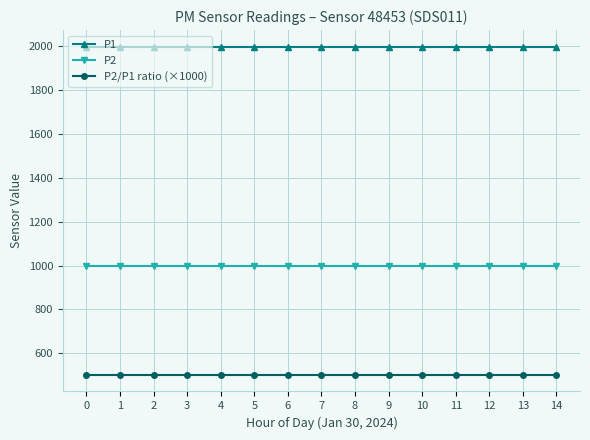

True or false: P1 and P2 cross at least once.

False